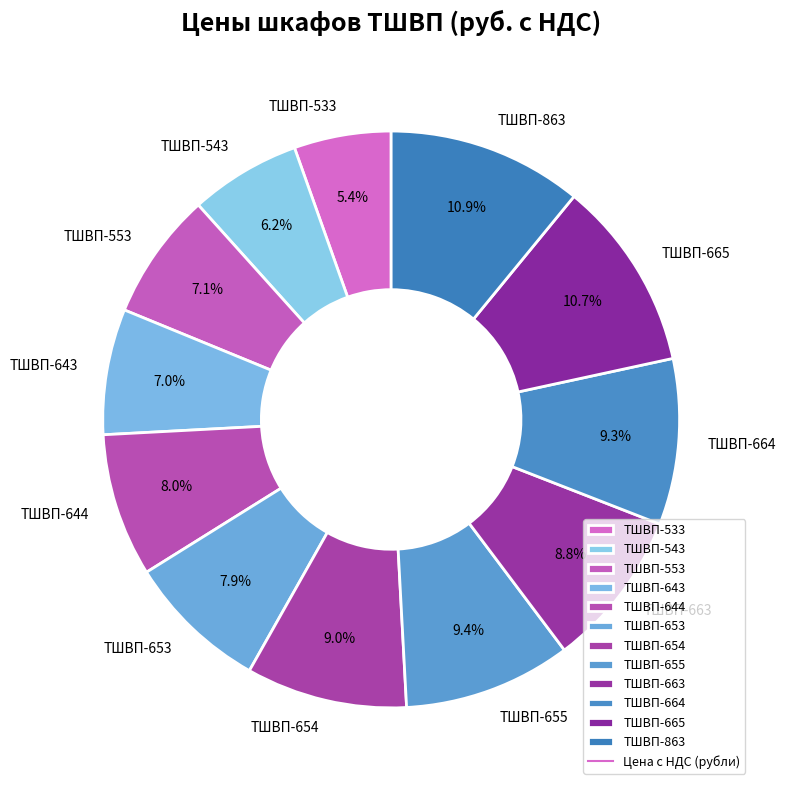

What is the ratio of the value at ТШВП-655 to the value at ТШВП-643?

1.3